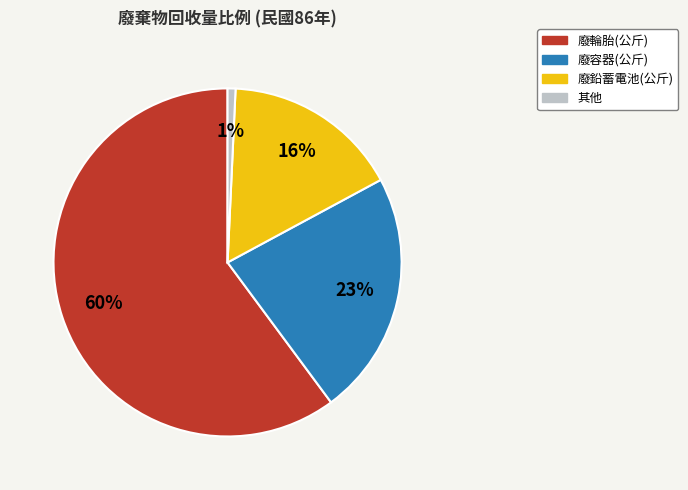

Is there a majority slice in this chart?

Yes